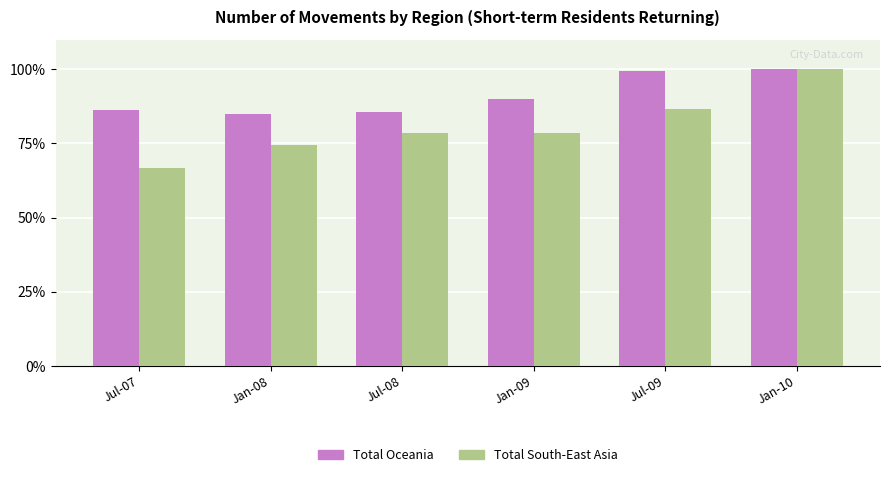

Reading right to left, list all the values displayed in this chart.

Total Oceania: Jan-10=100.0	Jul-09=99.3	Jan-09=90.1	Jul-08=85.6	Jan-08=85.1	Jul-07=86.2
Total South-East Asia: Jan-10=100.0	Jul-09=86.7	Jan-09=78.5	Jul-08=78.5	Jan-08=74.4	Jul-07=66.7